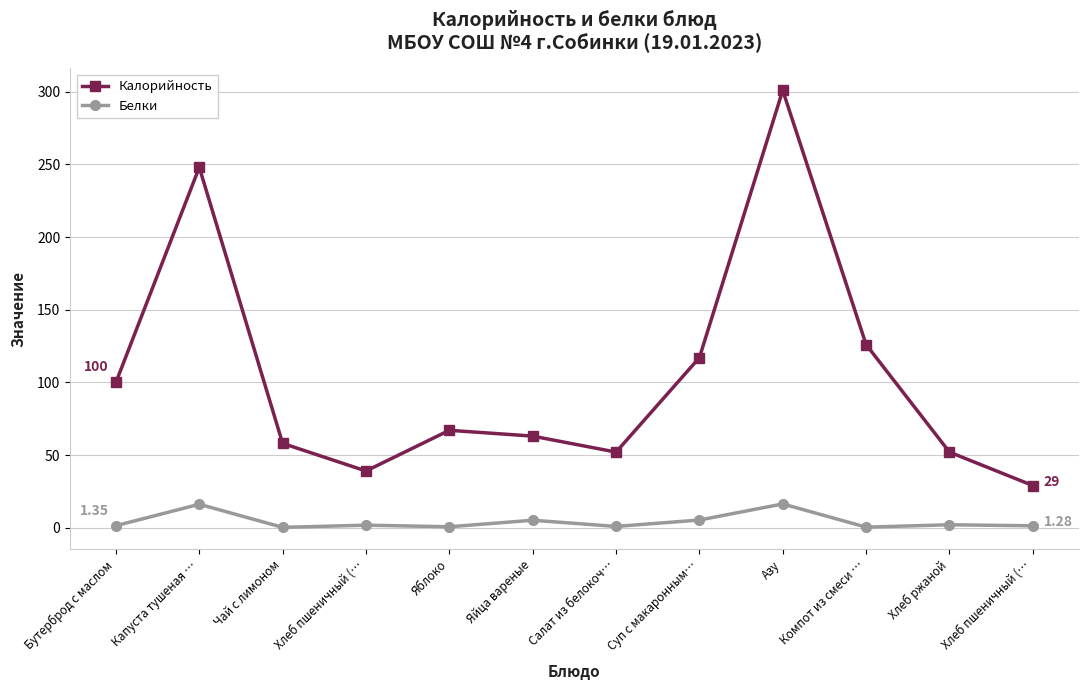

Is the value of Белки at Суп с макаронным… greater than the value of Калорийность at Компот из смеси …?

No